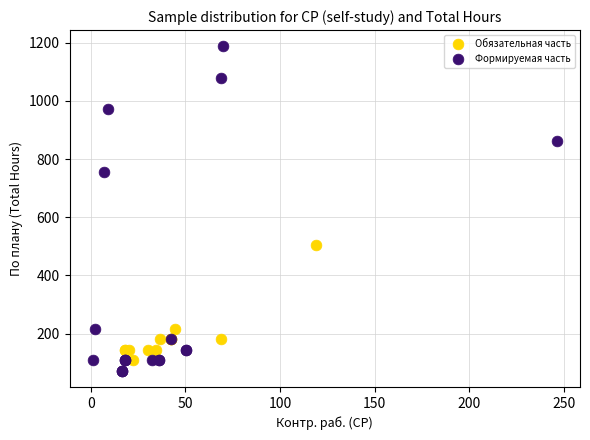

Which series reaches the maximum Y coordinate?

Формируемая часть